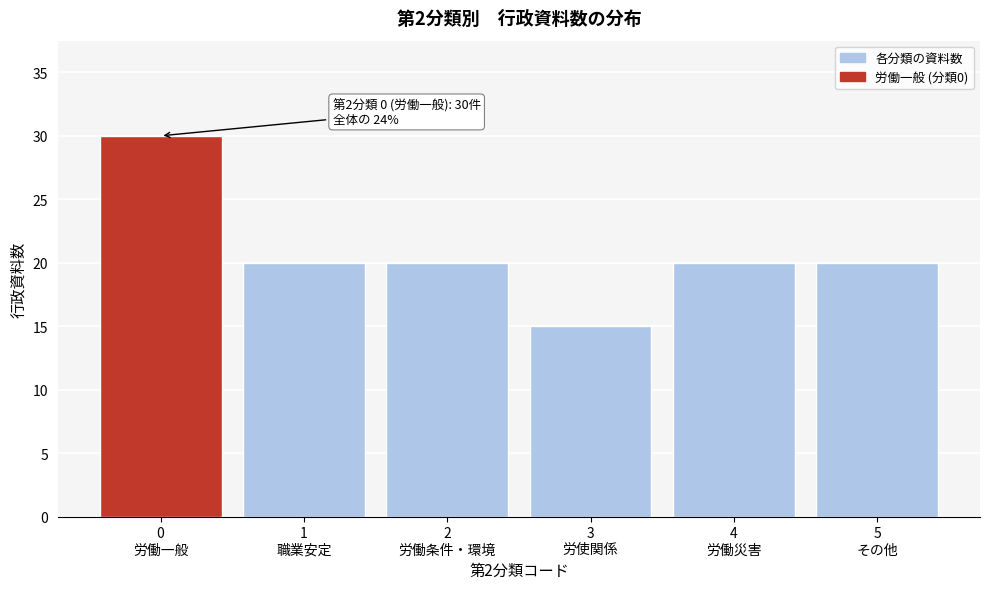

Reading right to left, list all the values displayed in this chart.

20	20	15	20	20	30